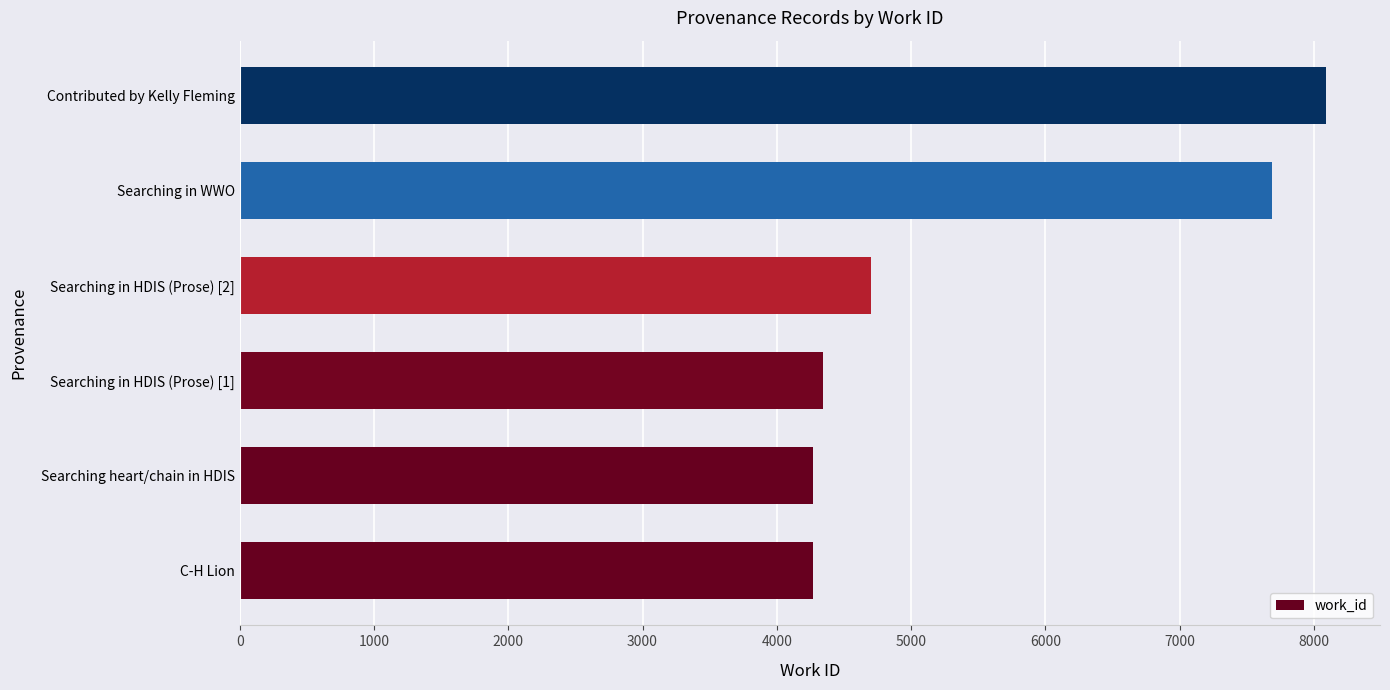

What is the change in value from C-H Lion to Searching in WWO?

+3415